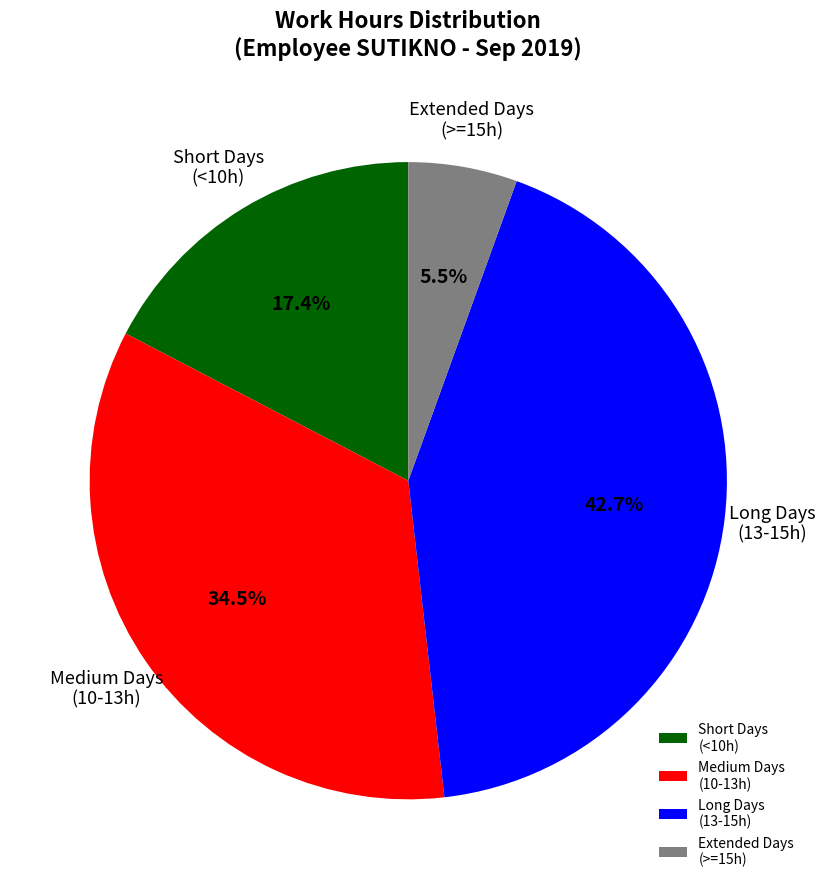

Is there any slice that represents more than half of the pie?

No